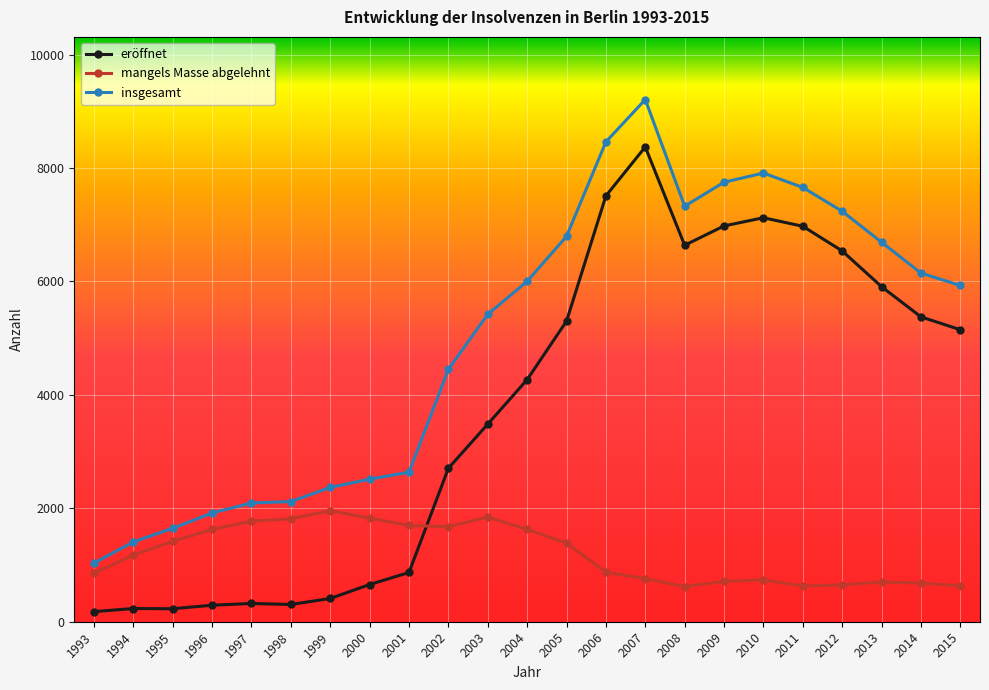

The value of insgesamt at 1995 is 1648. True or false?

True